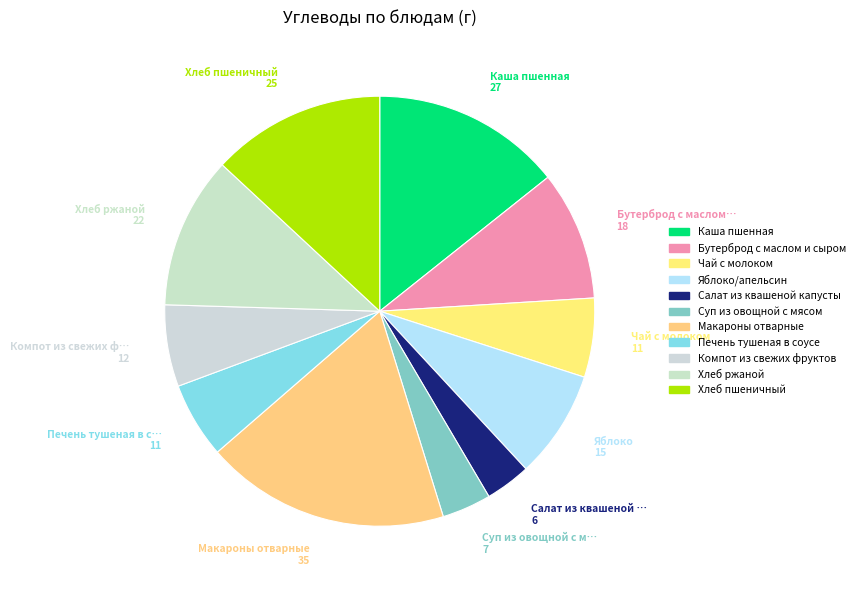

How many slices are in this pie chart?

11